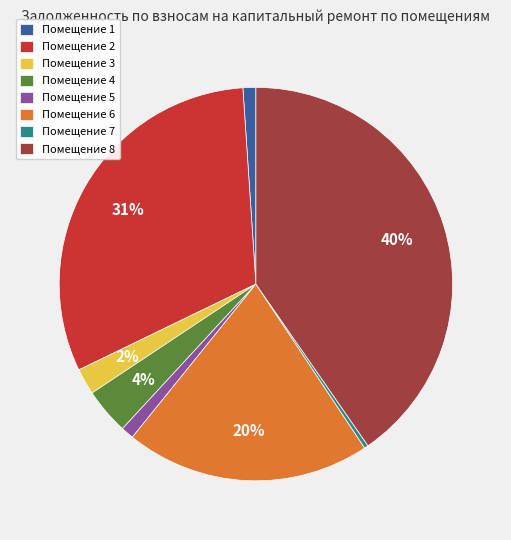

How many slices are in this pie chart?

8